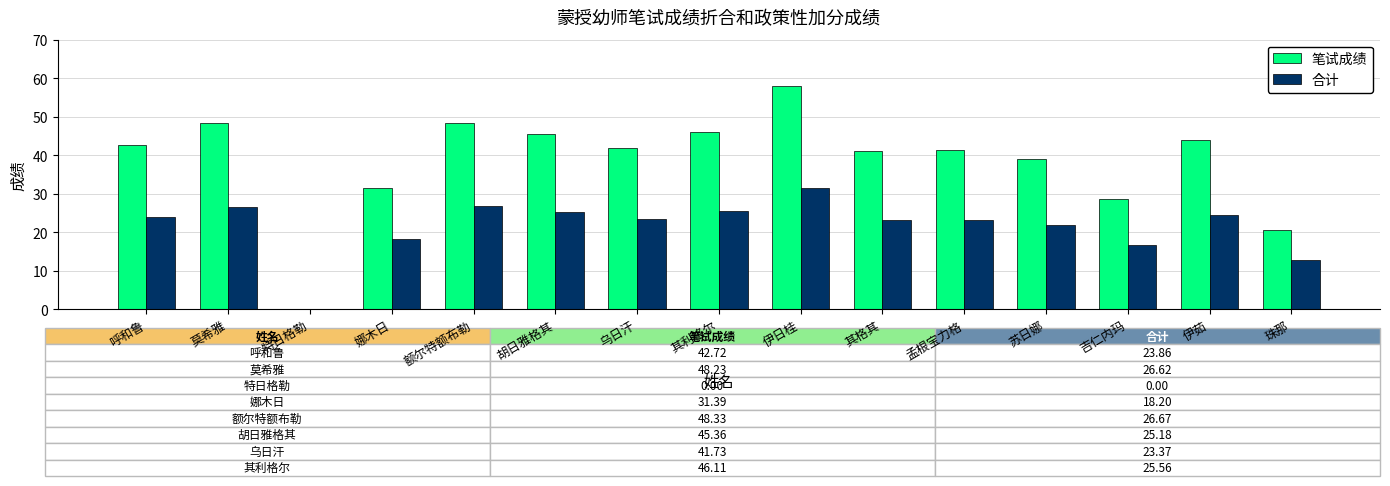

True or false: 笔试成绩 has a value of 68.6 at 乌日汗.

False